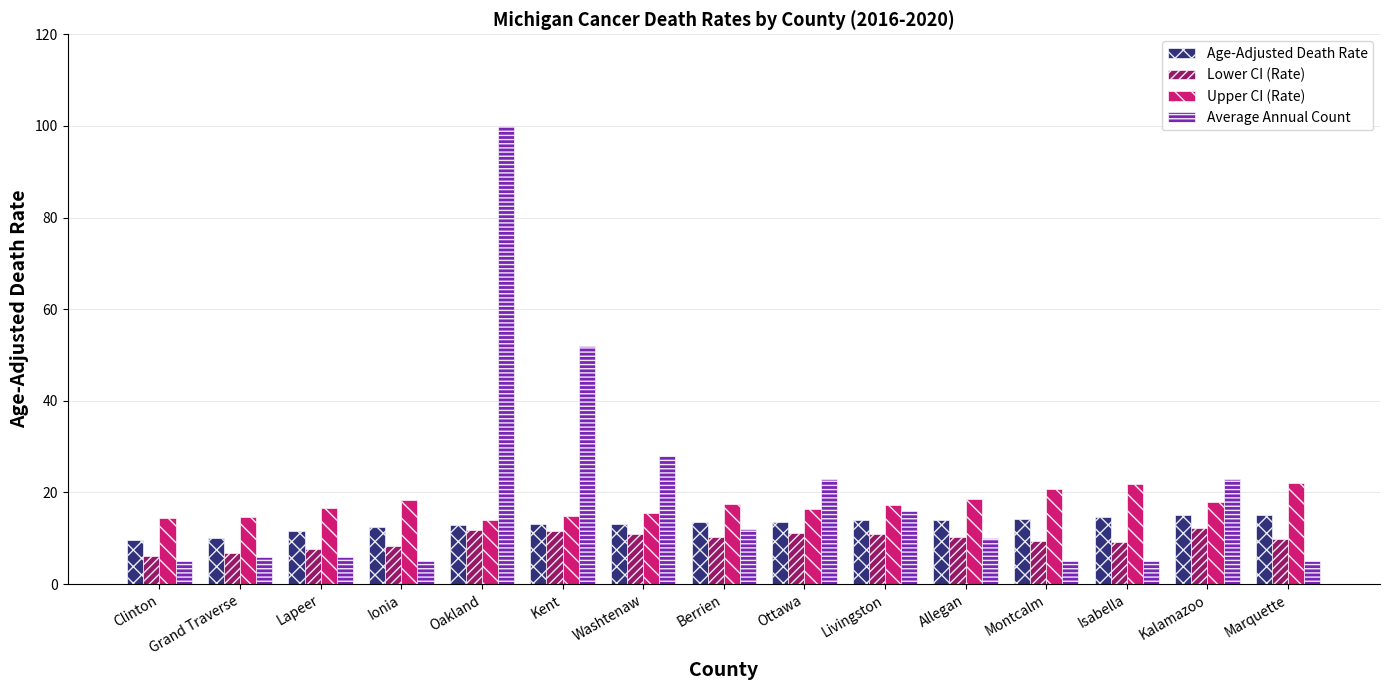

What is the spread (max minus min) of values at Lapeer?

10.7